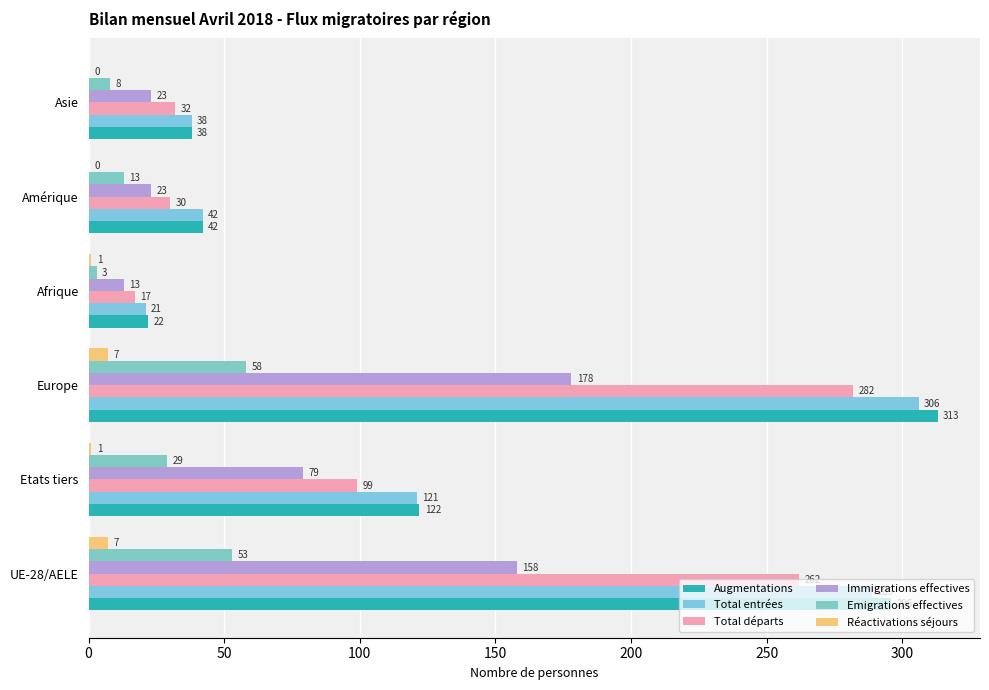

Reading left to right, what are all the values shown in this chart?

Augmentations: 296	122	313	22	42	38
Total entrées: 289	121	306	21	42	38
Total départs: 262	99	282	17	30	32
Immigrations effectives: 158	79	178	13	23	23
Emigrations effectives: 53	29	58	3	13	8
Réactivations séjours: 7	1	7	1	0	0